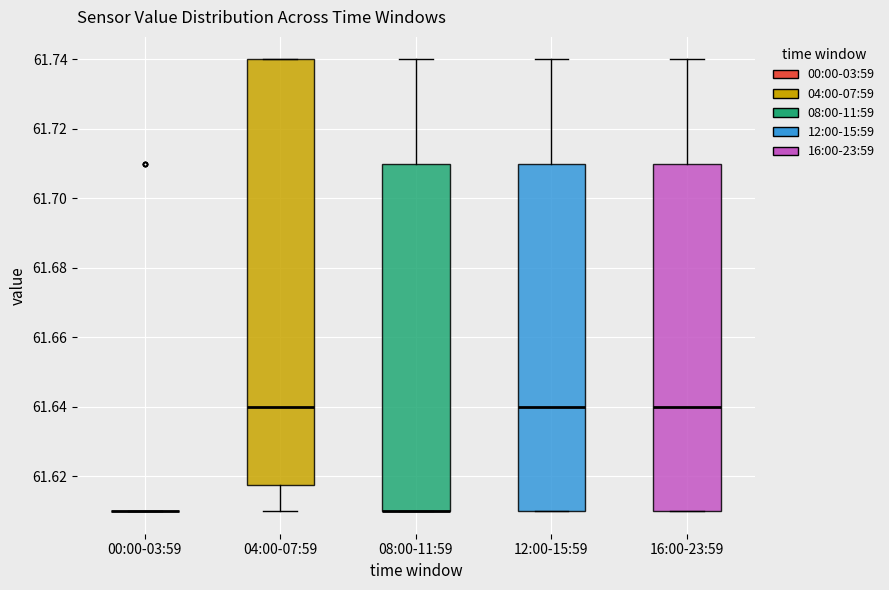

Reading left to right, read every box against the y-axis: the position of its median line, the range the box covers, and the ends of its whiskers. The values are not printed on the chart, so give them approximately, as read against the axis.

00:00-03:59: box collapsed to a line at 61.610, whiskers 61.610 to 61.610
04:00-07:59: median 61.640, box 61.618 to 61.740, whiskers 61.610 to 61.740
08:00-11:59: median 61.610 (drawn on the box's lower edge), box 61.610 to 61.710, whiskers 61.610 to 61.740
12:00-15:59: median 61.640, box 61.610 to 61.710, whiskers 61.610 to 61.740
16:00-23:59: median 61.640, box 61.610 to 61.710, whiskers 61.610 to 61.740